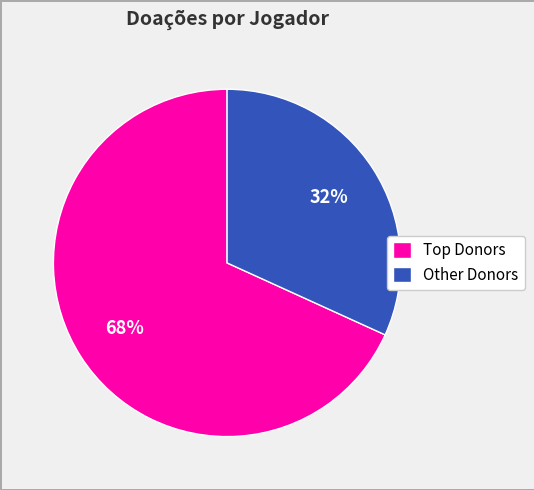

How many segments does this pie chart have?

2